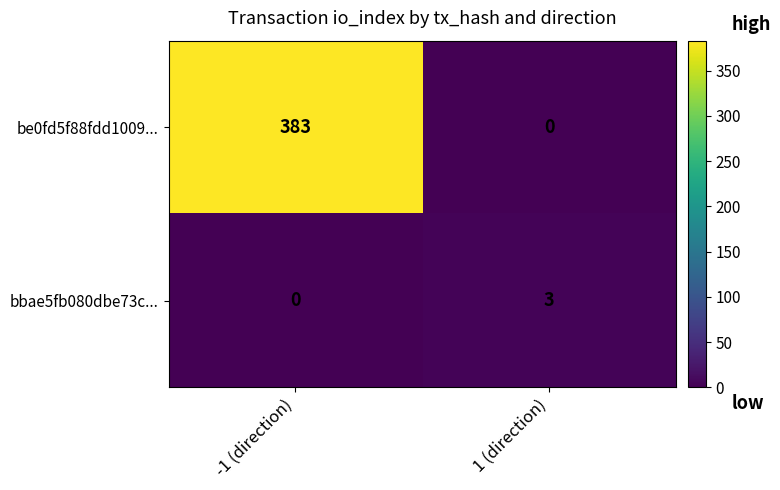

What is the difference between the bbae5fb080dbe73c... values at 1 (direction) and -1 (direction)?

3